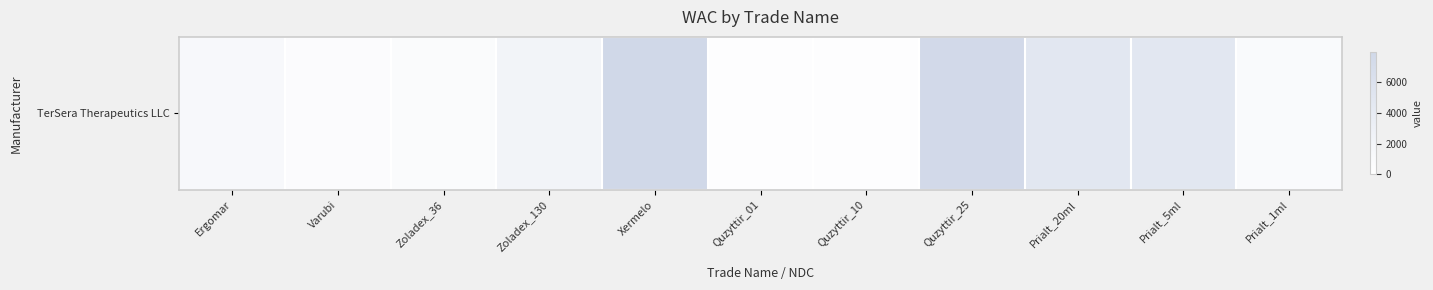

Reading left to right, transcribe all the data shown in this chart.

Ergomar=1302.1	Varubi=662.8	Zoladex_36=783.6	Zoladex_130=2197.1	Xermelo=7932.1	Quzyttir_01=310.0	Quzyttir_10=310.0	Quzyttir_25=7500.0	Prialt_20ml=4713.1	Prialt_5ml=4713.1	Prialt_1ml=993.2